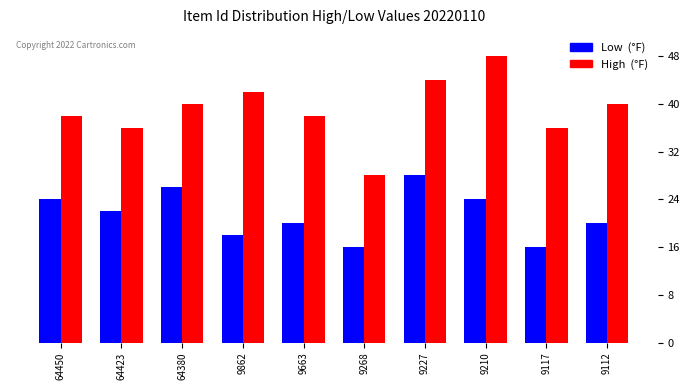

Is it true that High (°F) equals 51 at 64423?

False